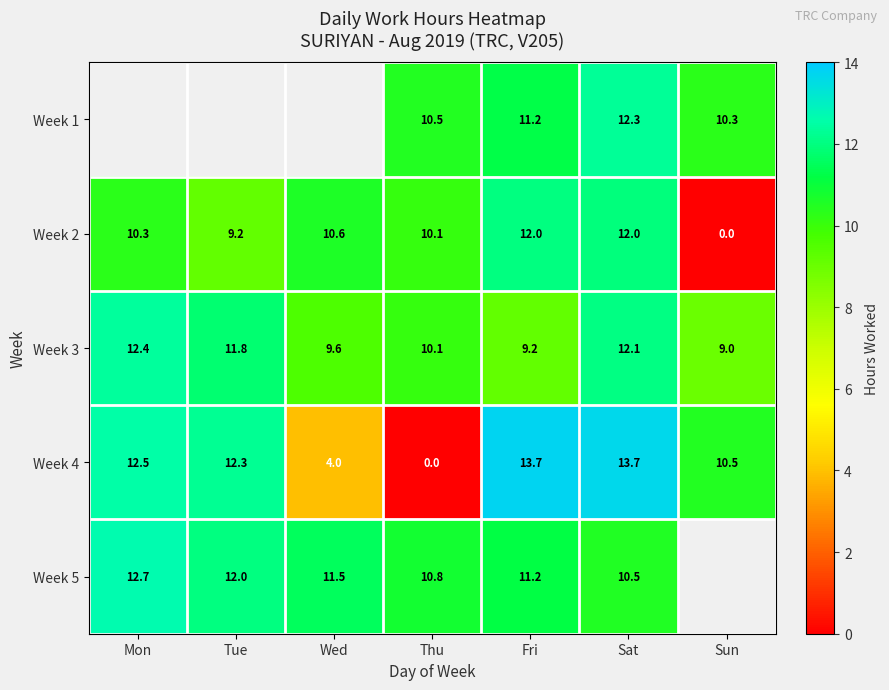

Where does the Week 3 series first go above 10?

Mon